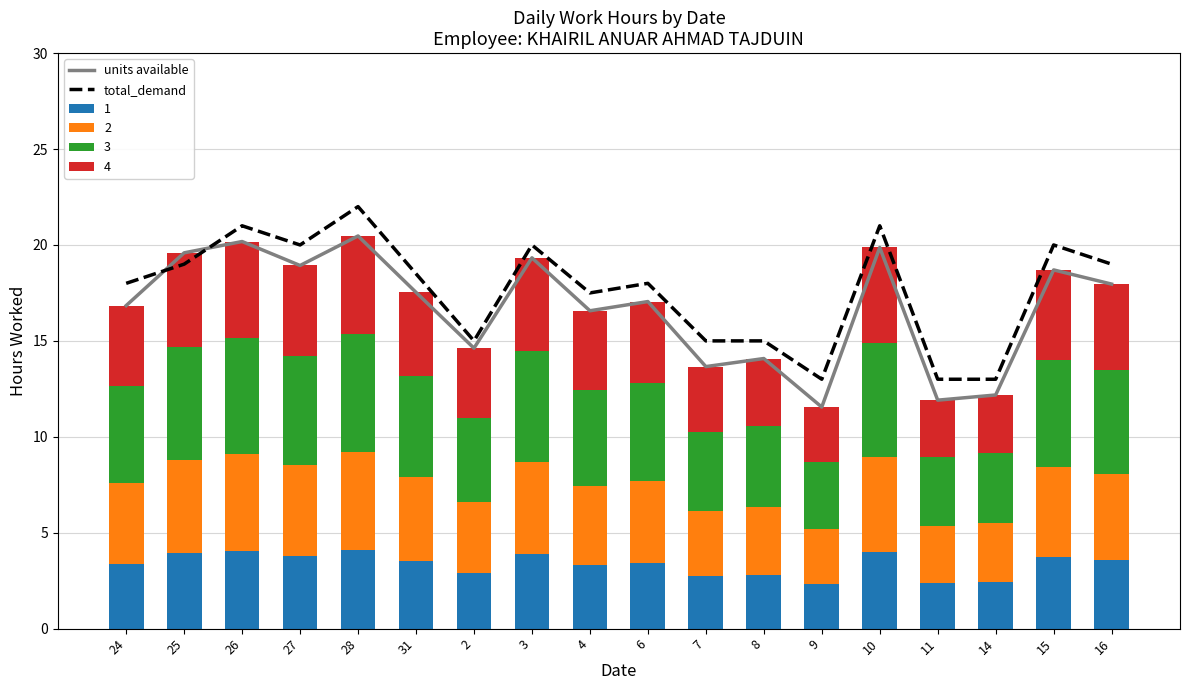

Reading left to right, transcribe all the data shown in this chart.

units available: 24=16.8	25=19.6	26=20.2	27=18.9	28=20.5	31=17.5	2=14.6	3=19.3	4=16.6	6=17.1	7=13.7	8=14.1	9=11.6	10=19.9	11=11.9	14=12.2	15=18.7	16=18.0
total_demand: 24=18.0	25=19.0	26=21.0	27=20.0	28=22.0	31=18.5	2=15.0	3=20.0	4=17.5	6=18.0	7=15.0	8=15.0	9=13.0	10=21.0	11=13.0	14=13.0	15=20.0	16=19.0